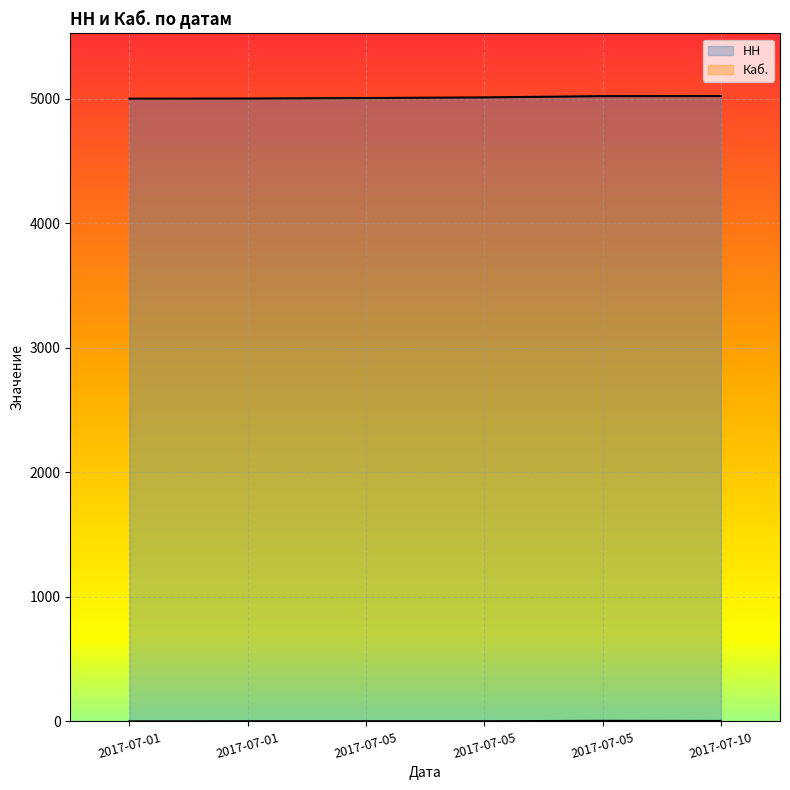

What is the minimum value for Каб.?

1